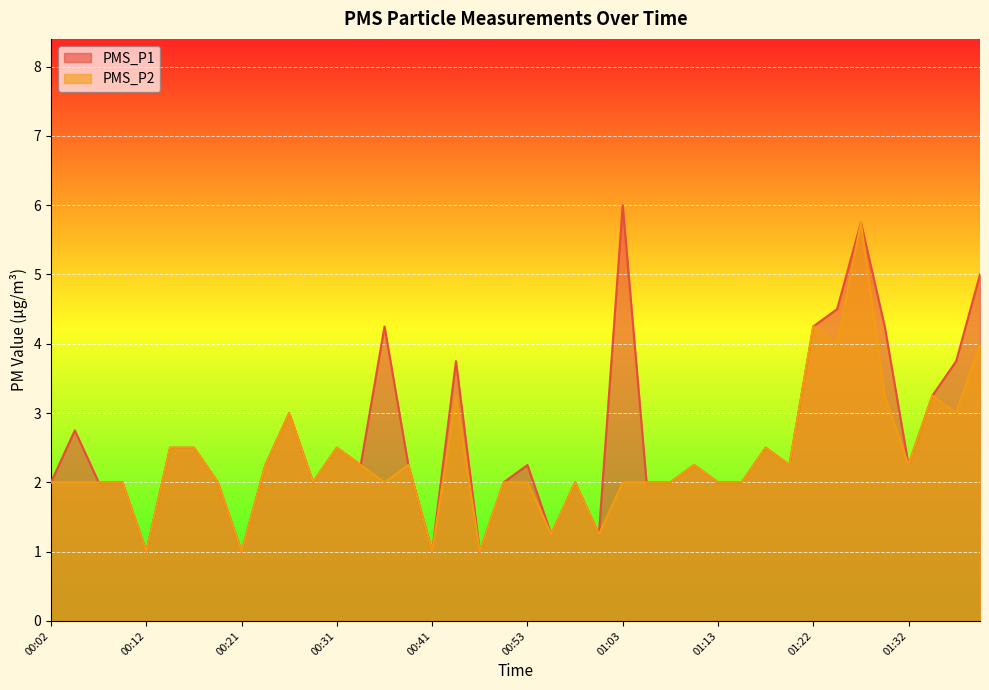

What are all the series names shown in the legend?

PMS_P1, PMS_P2